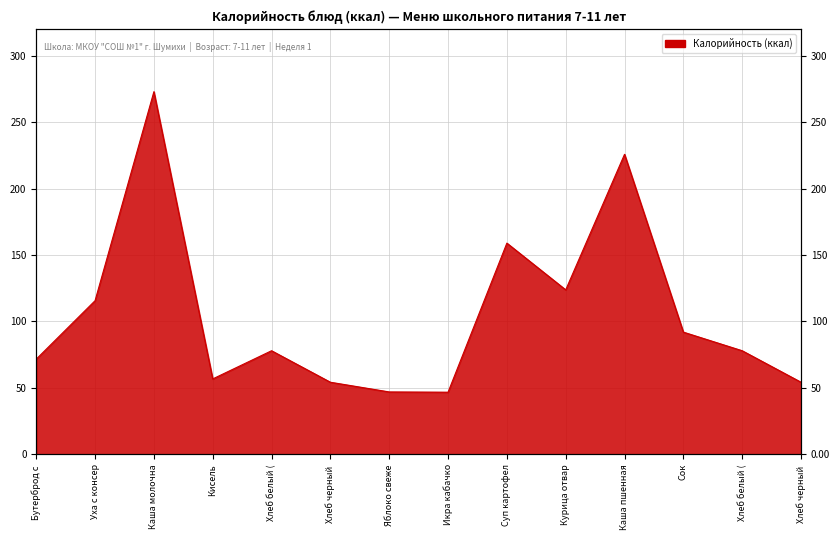

Where does the data first go above 78?

Уха с консер